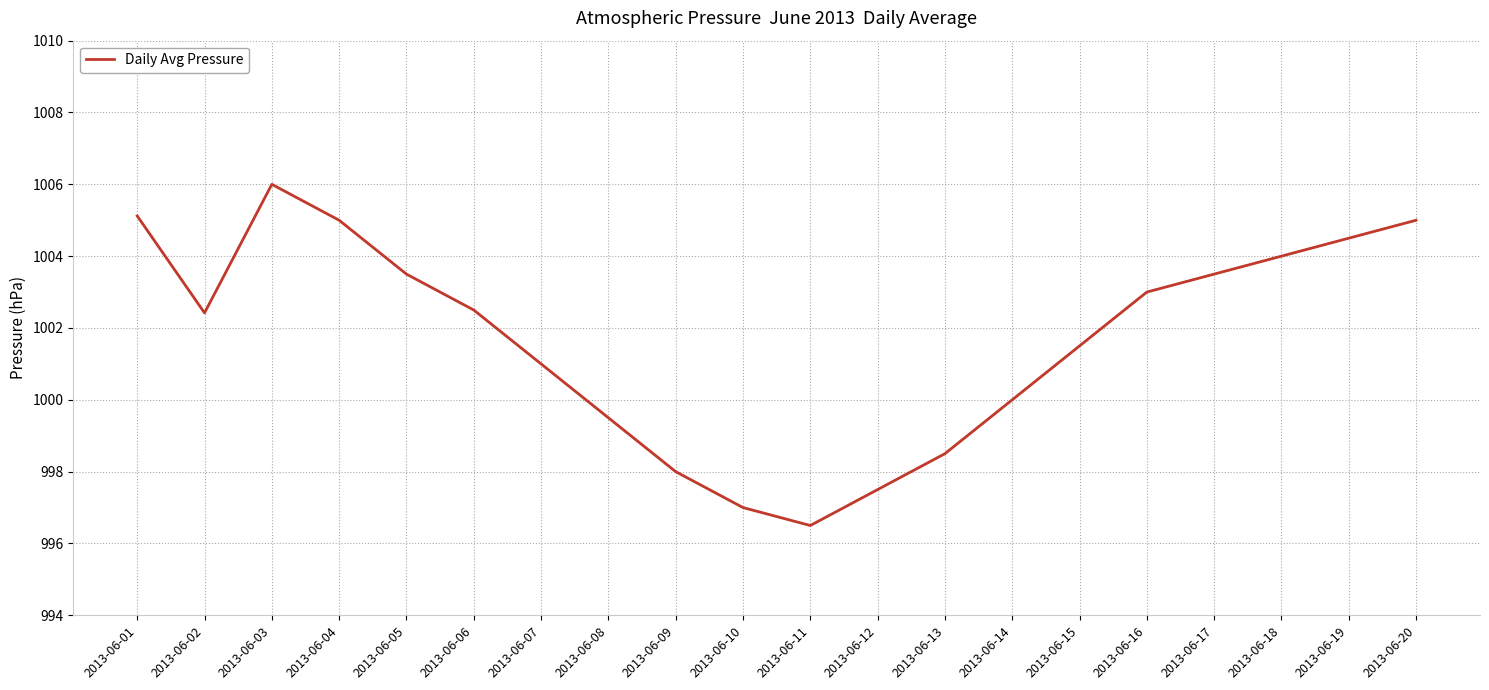

What is the difference between the maximum and second lowest values?

9.0